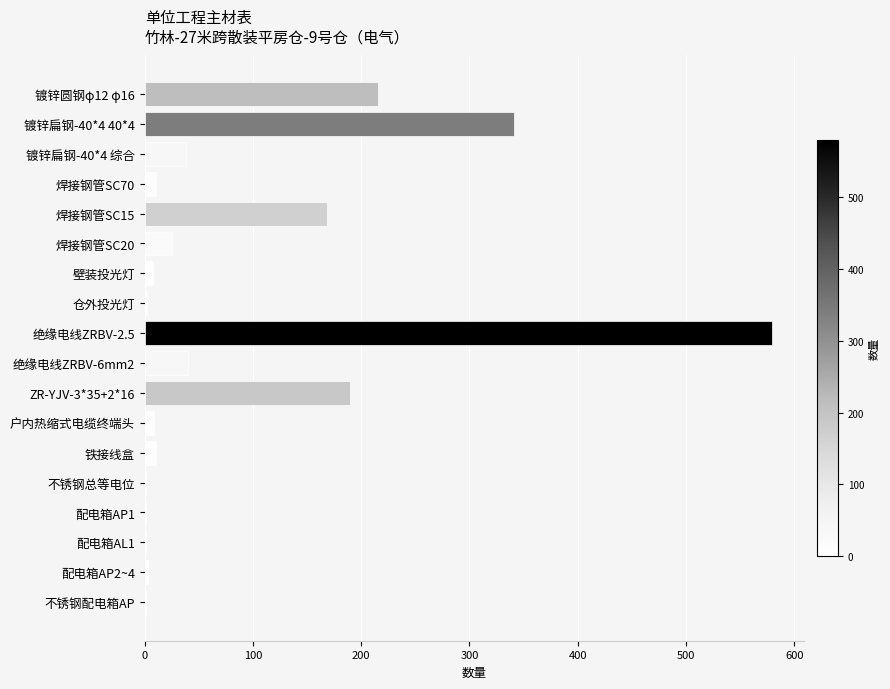

What is the maximum value shown in the chart?

579.7